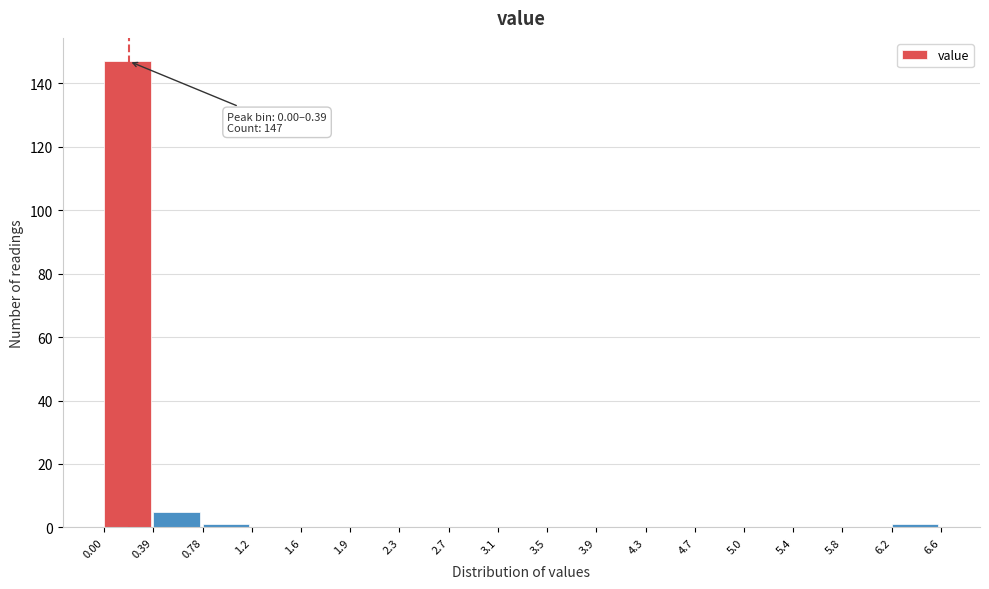

Which range on the x-axis has the tallest bar?

0.00 to 0.39